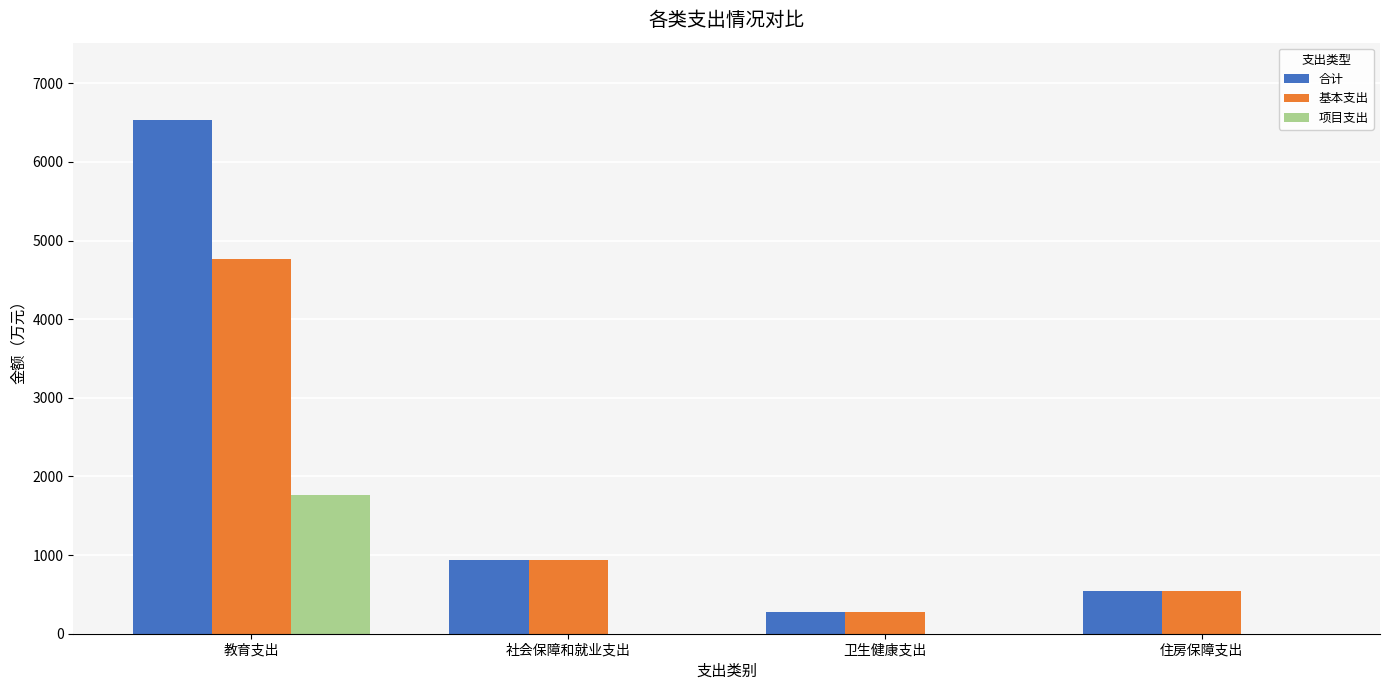

Reading right to left, what are all the values shown in this chart?

合计: 住房保障支出=540.7	卫生健康支出=273.4	社会保障和就业支出=932.5	教育支出=6535.3
基本支出: 住房保障支出=540.7	卫生健康支出=273.4	社会保障和就业支出=932.5	教育支出=4770.4
项目支出: 住房保障支出=0.0	卫生健康支出=0.0	社会保障和就业支出=0.0	教育支出=1764.9